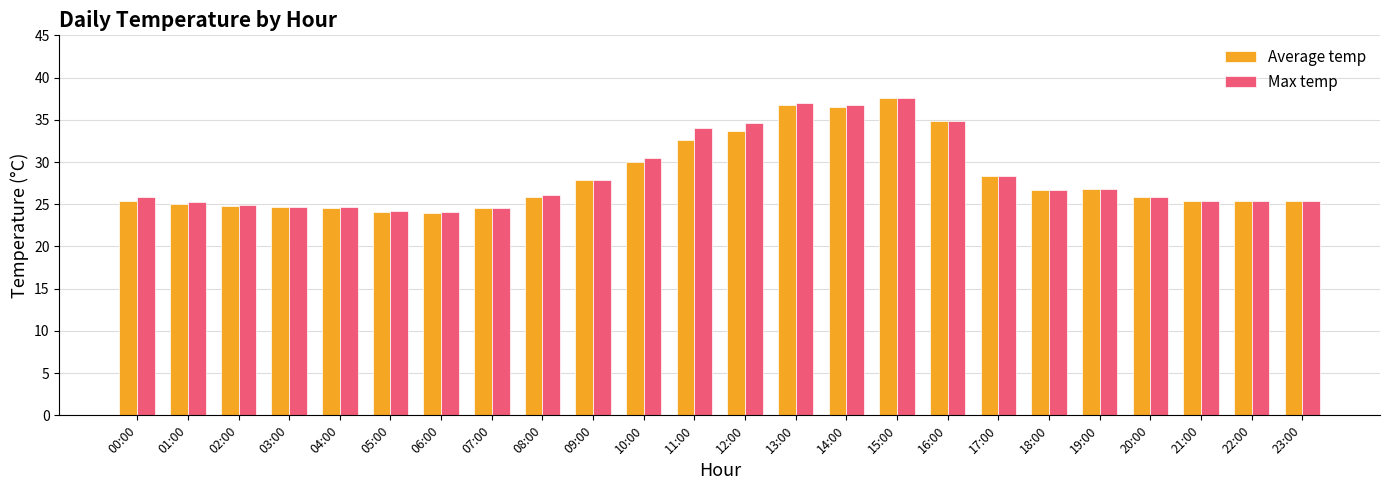

What is the maximum value for Max temp?

37.6